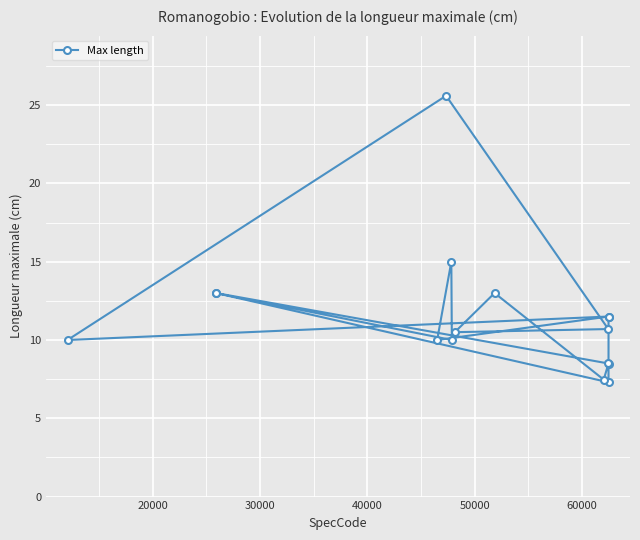

What is the minimum value shown in the chart?

7.3